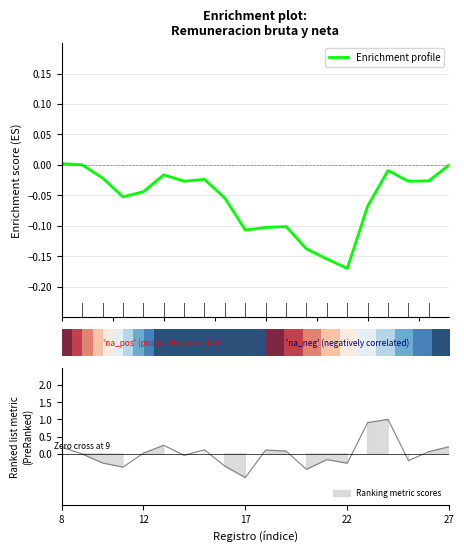

What is the maximum value shown in the chart?

1.0